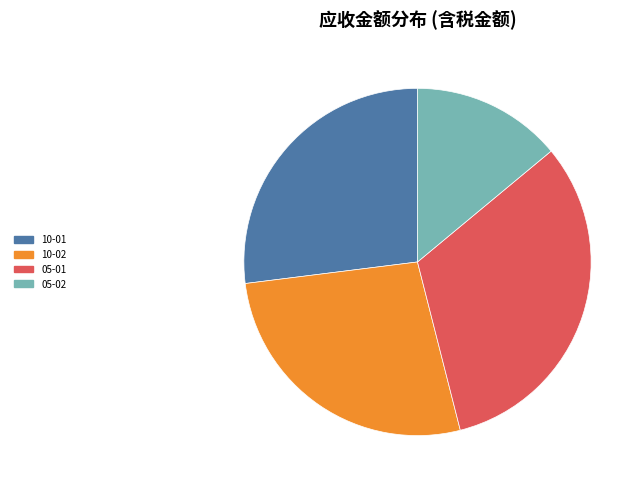

Is the sum of 10-01 and 10-02 greater than half?

Yes